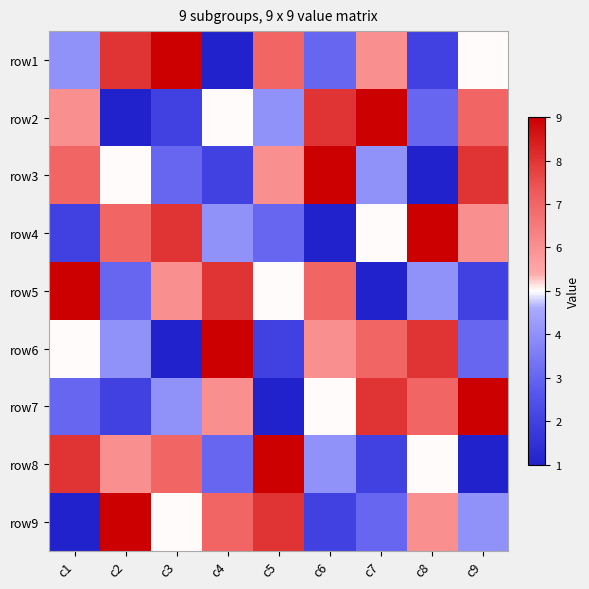

List the series in order of their peak value, highest first.

row1, row2, row3, row4, row5, row6, row7, row8, row9